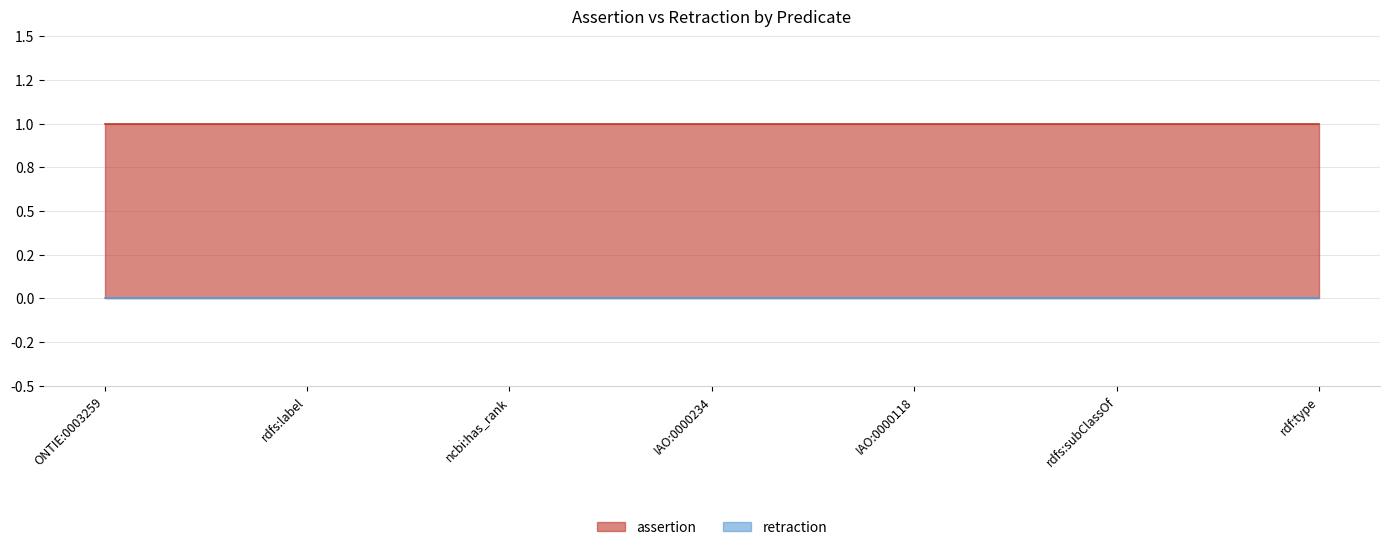

Which series has the largest total across all categories?

assertion